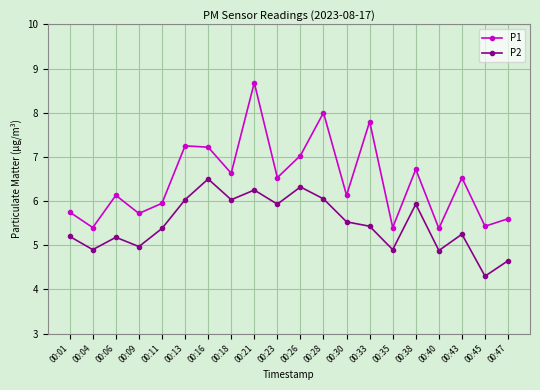

What is the difference between the P2 values at 00:40 and 00:28?

1.2